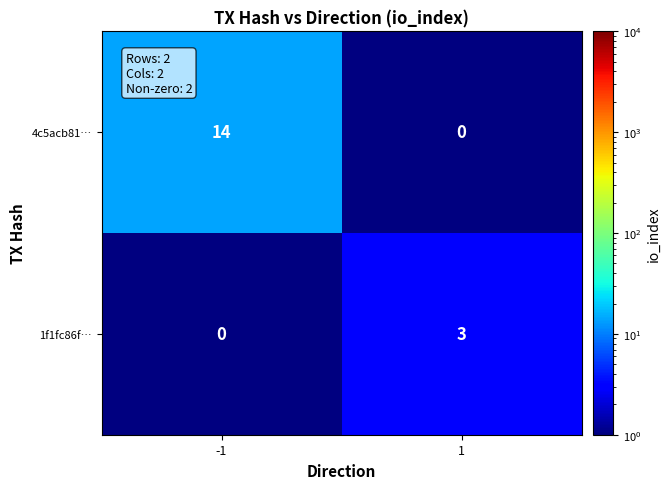

Is it true that 1f1fc86f… equals 2 at 1?

False